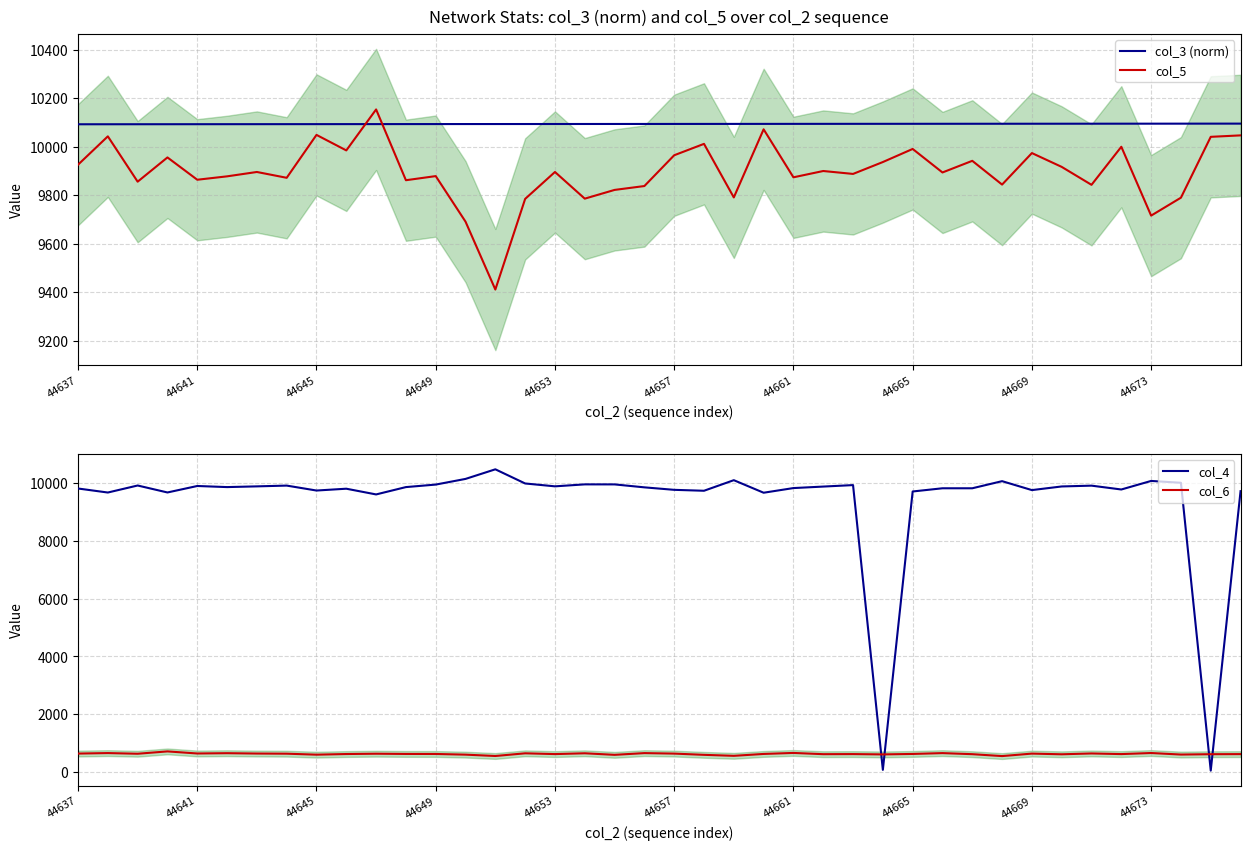

What is the difference between the maximum and minimum values in the col_4 series?

10424.0